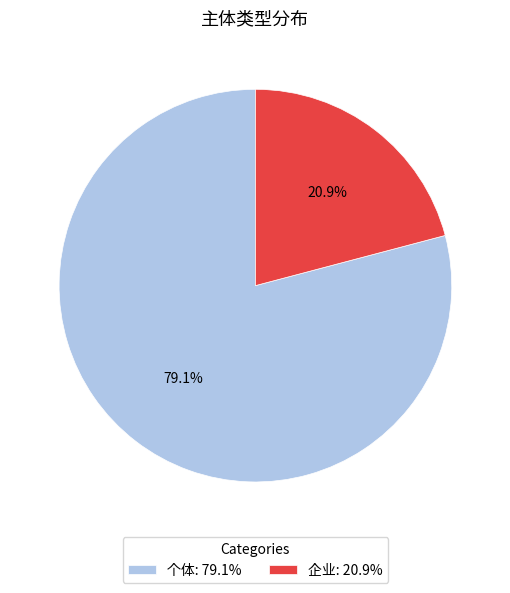

To the nearest percent, what is the difference between the largest and smallest slice percentages?

58%